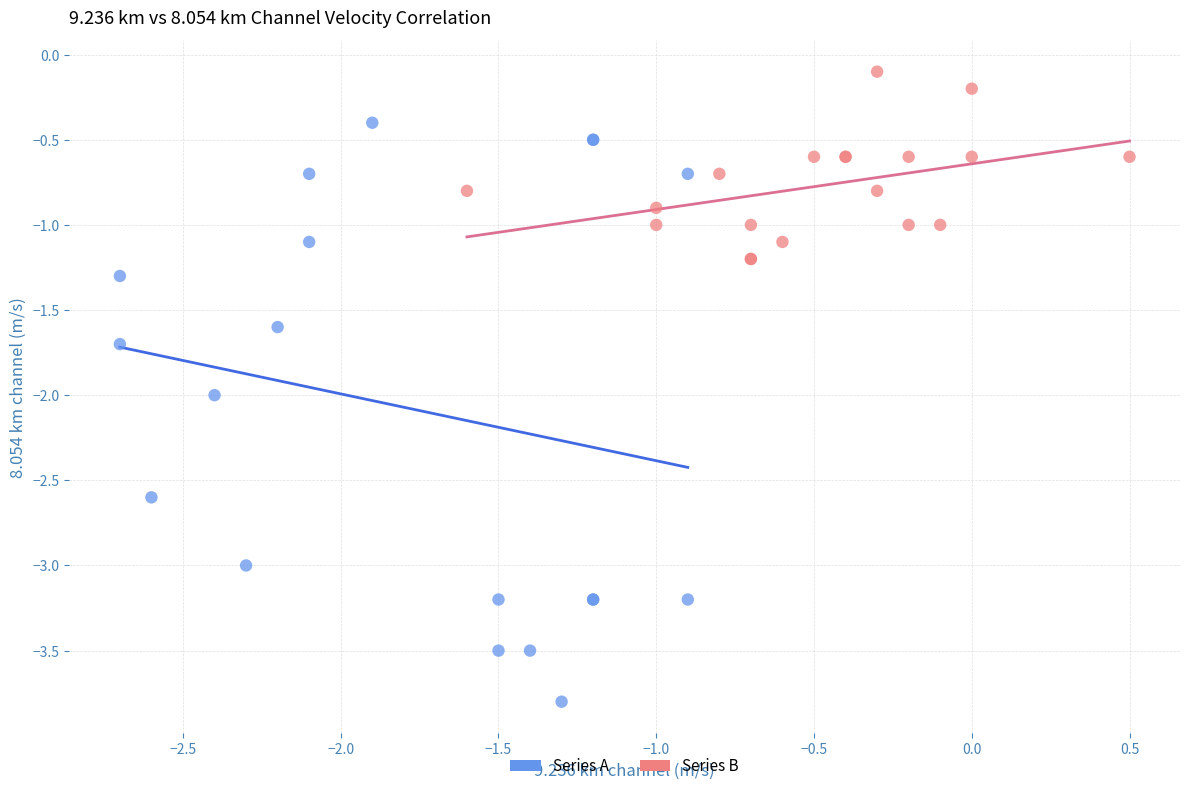

Which series contains the highest Y value?

Series B